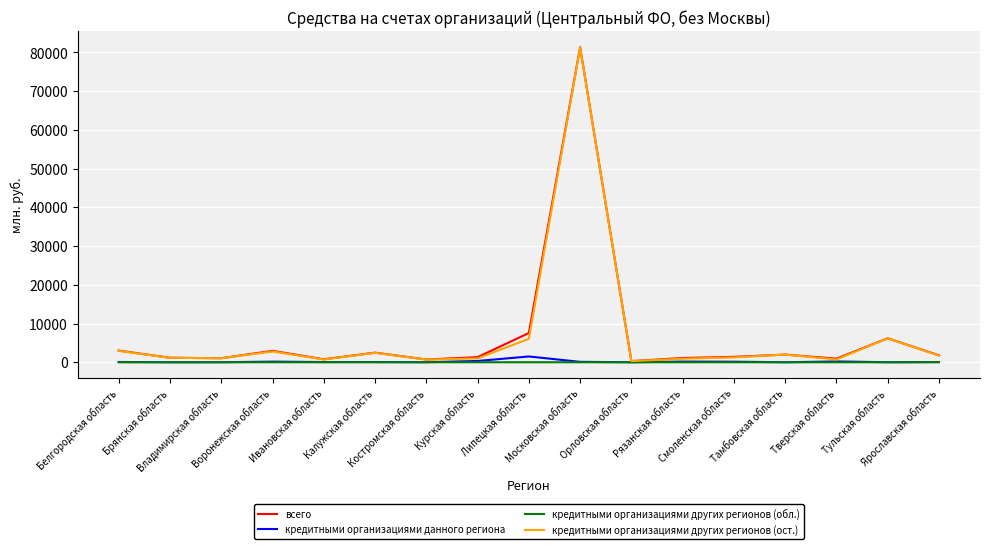

What is the difference between the maximum and second lowest values in the кредитными организациями других регионов (ост.) series?

80546